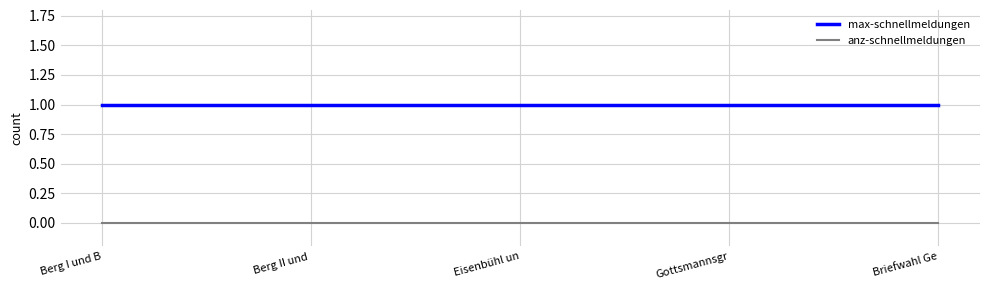

What position from the left is Gottsmannsgr?

4